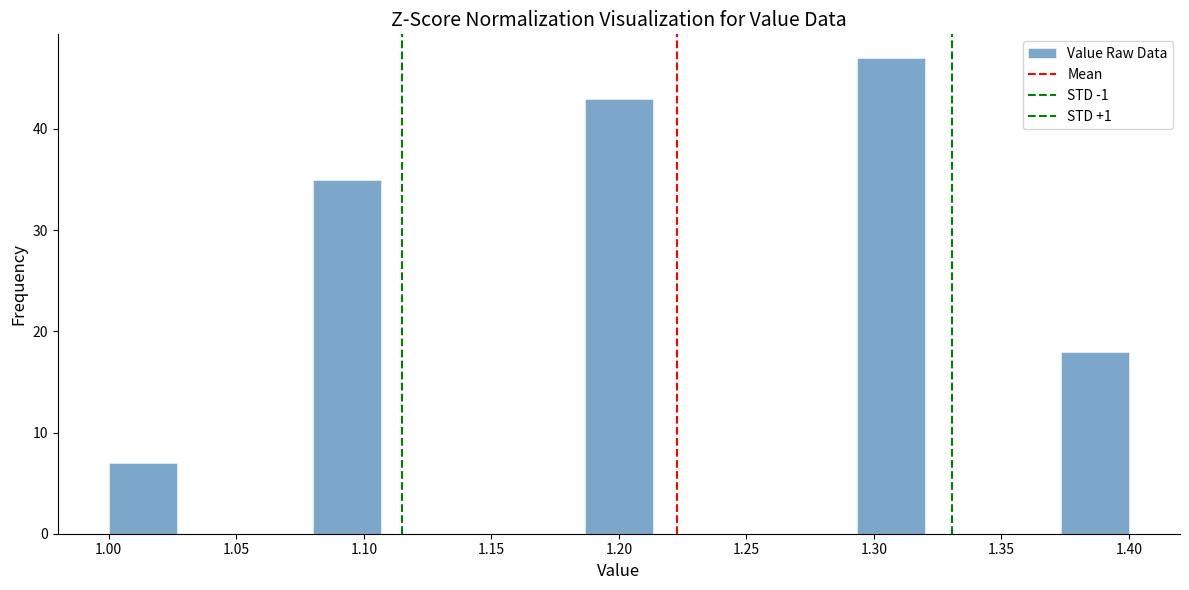

Reading left to right, list every bar in this chart as the range it spans on the x-axis followed by its height. Neither the bar edges nor the heights are printed on the chart, so give them approximately, as read against the axes.

1.000 to 1.025: 7
1.025 to 1.055: 0
1.055 to 1.080: 0
1.080 to 1.105: 35
1.105 to 1.135: 0
1.135 to 1.160: 0
1.160 to 1.185: 0
1.185 to 1.215: 43
1.215 to 1.240: 0
1.240 to 1.265: 0
1.265 to 1.295: 0
1.295 to 1.320: 47
1.320 to 1.345: 0
1.345 to 1.375: 0
1.375 to 1.400: 18